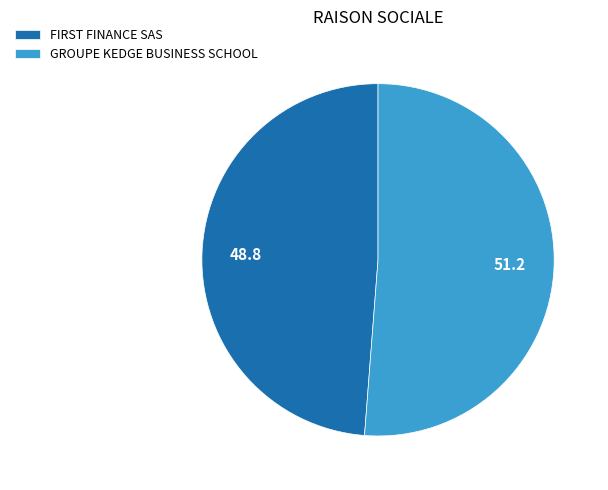

The GROUPE KEDGE BUSINESS SCHOOL slice represents 58% of the pie. True or false?

False